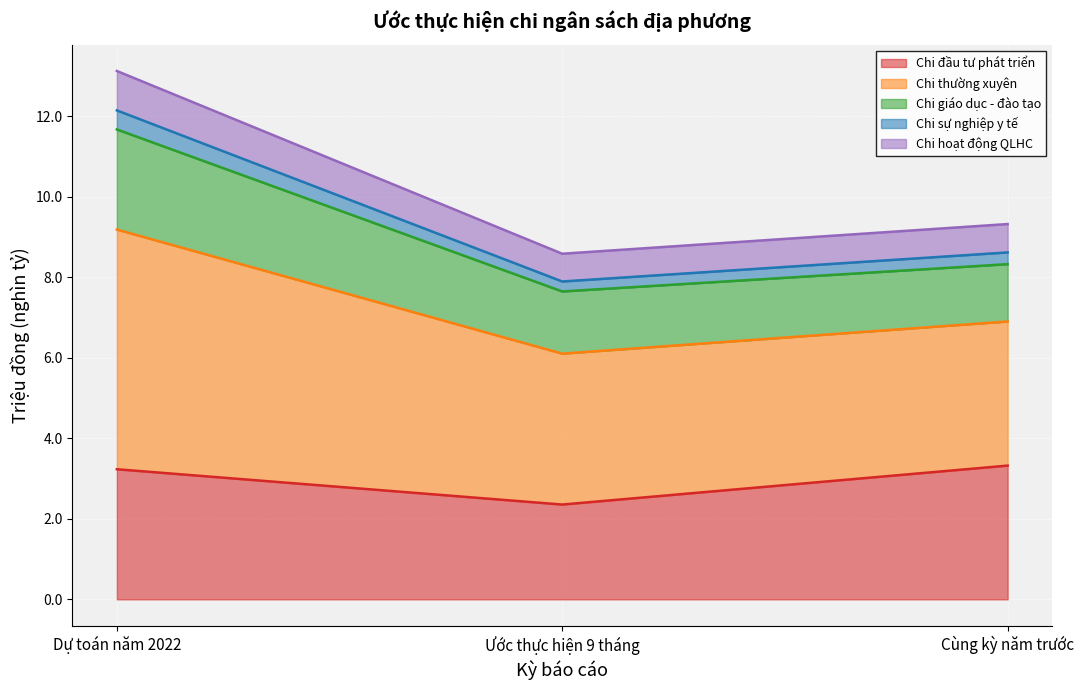

What is the total value across all series at Dự toán năm 2022?

13.1